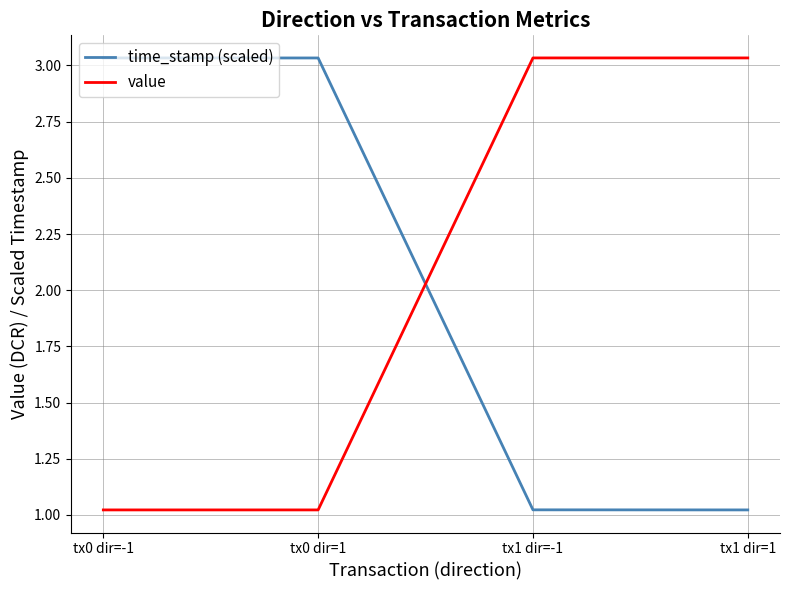

What position from the left is tx0 dir=1?

2